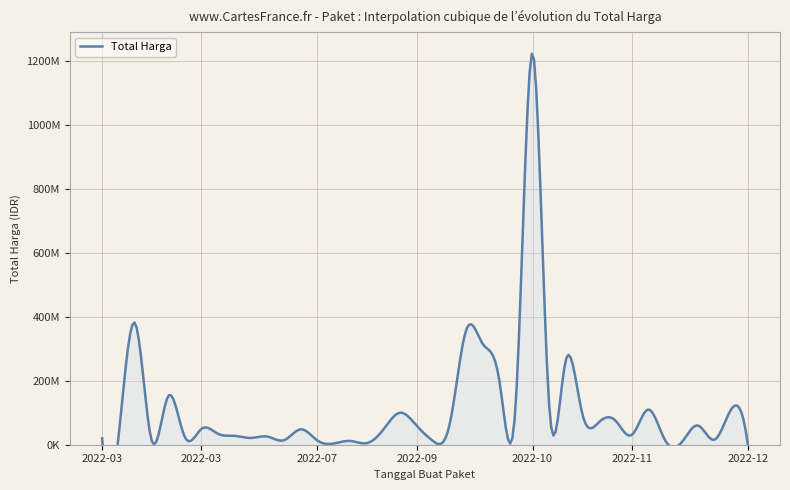

What is the sum of all values?

4375595175